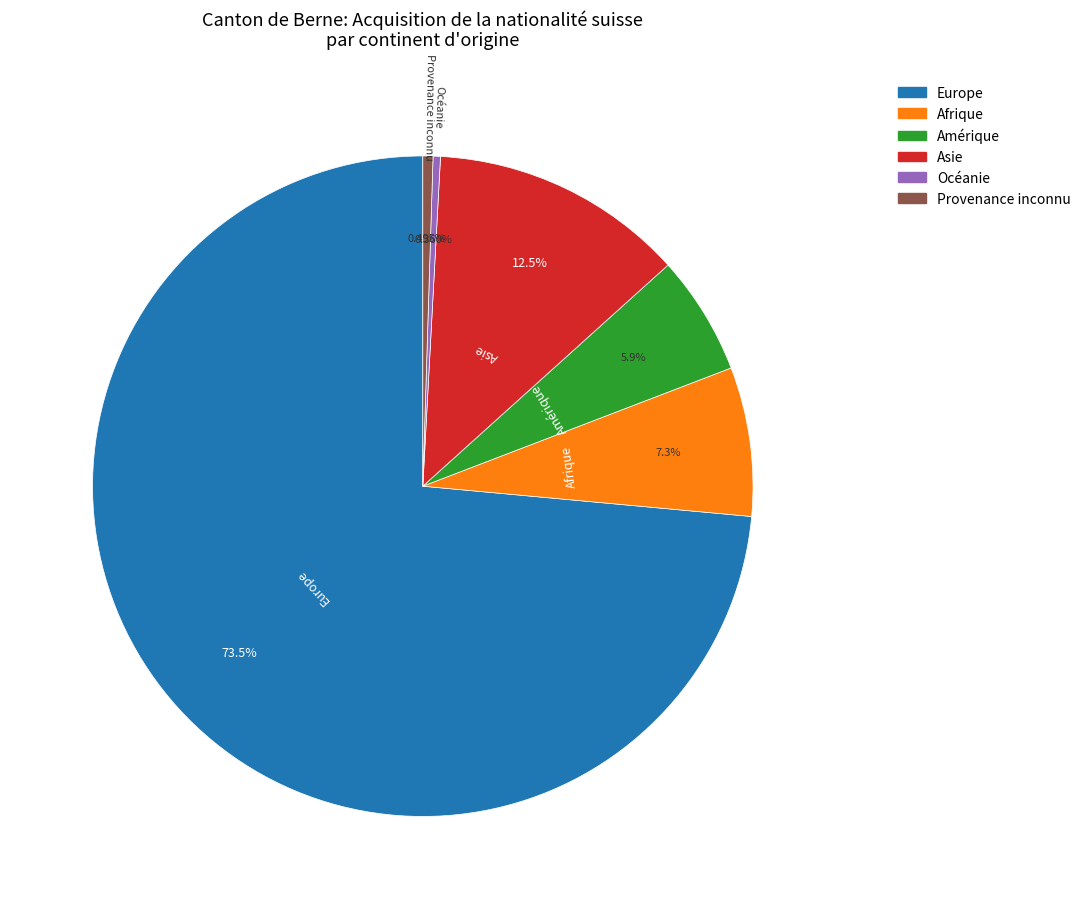

What is the ratio of the value at Provenance inconnu to the value at Océanie?

1.4